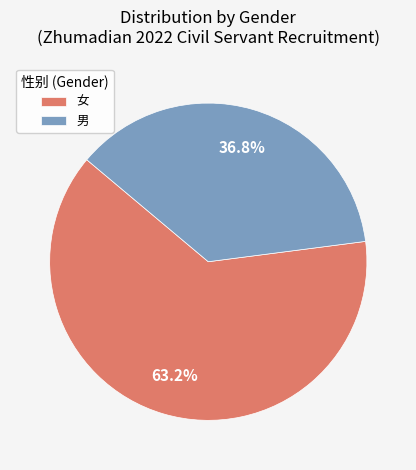

The 女 slice represents 51% of the pie. True or false?

False